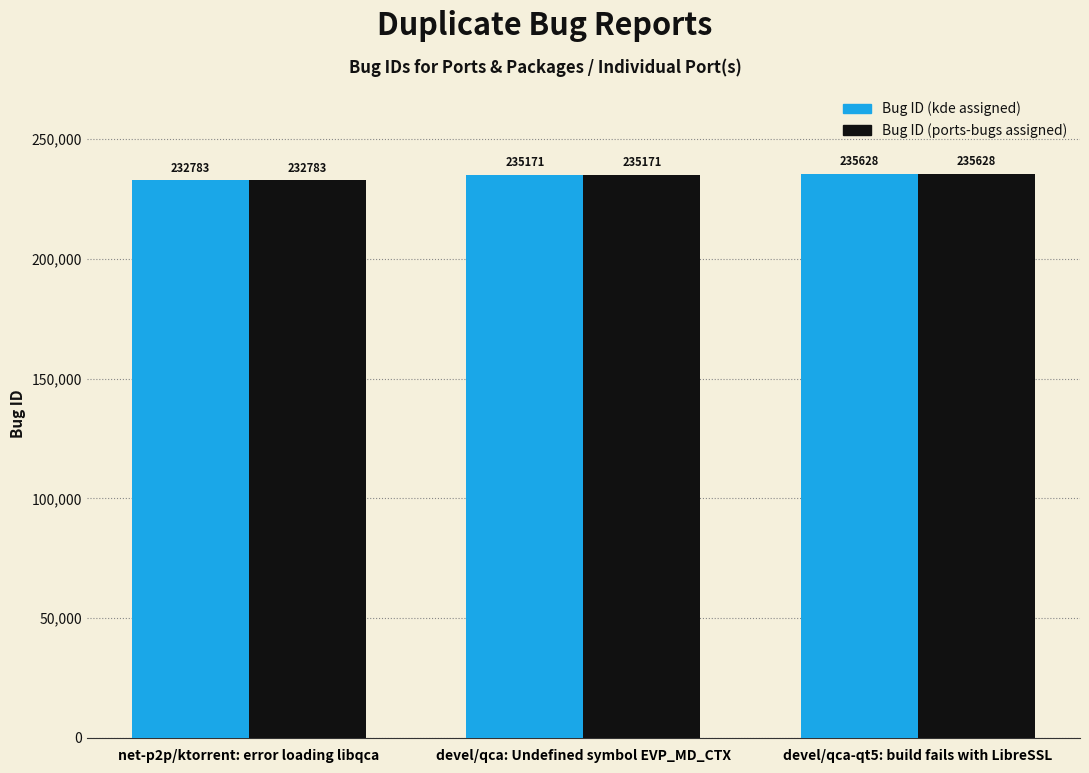

What is the greatest value displayed?

235628